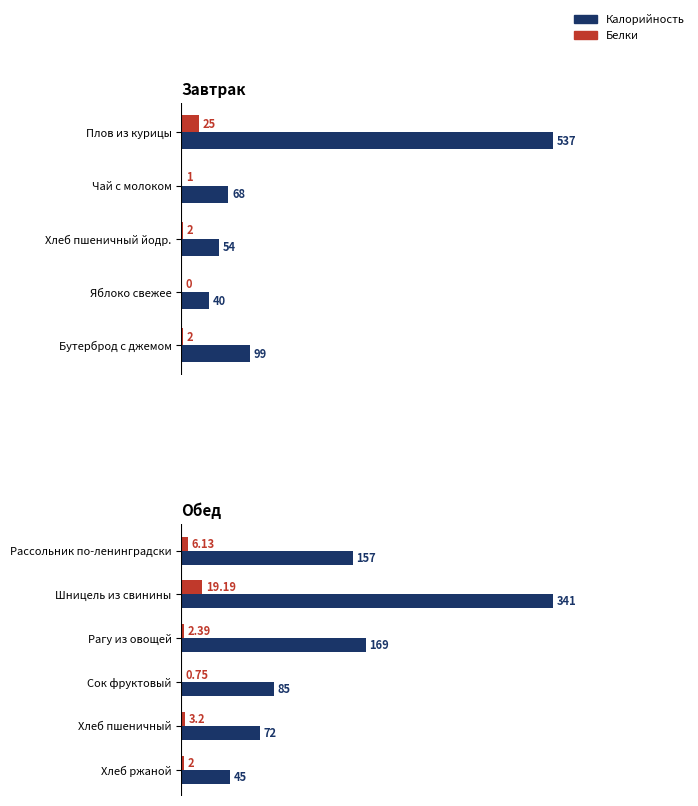

What is the value of the Калорийность bar at the 3rd from the left?

169.0